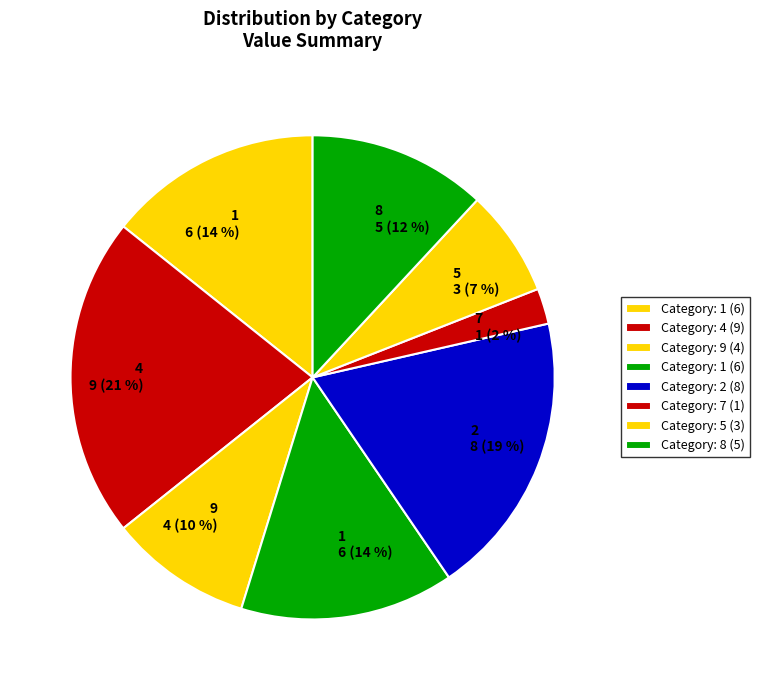

Which slice is the largest?

9